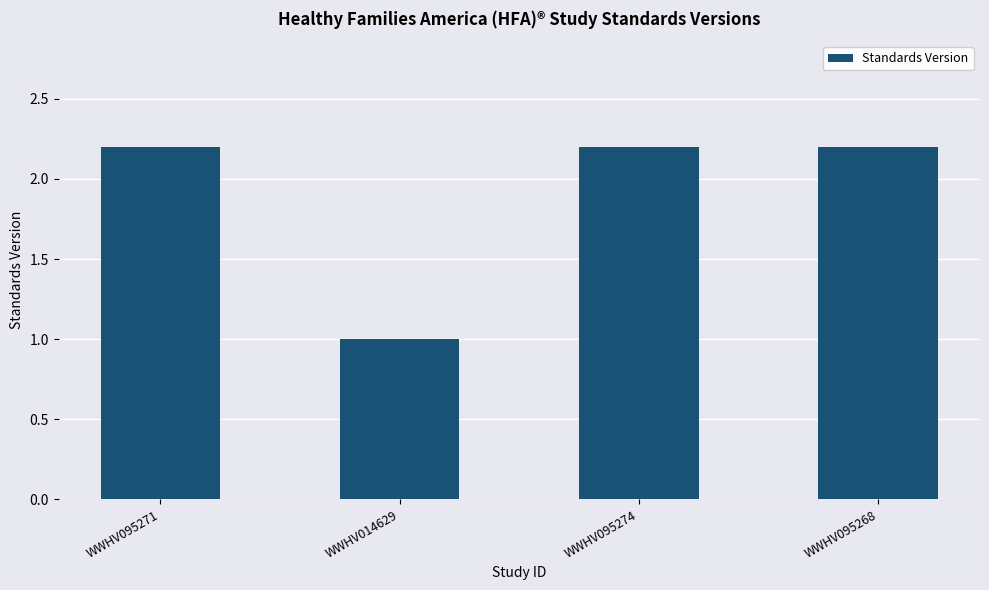

What is the change in value from WWHV014629 to WWHV095268?

+1.2